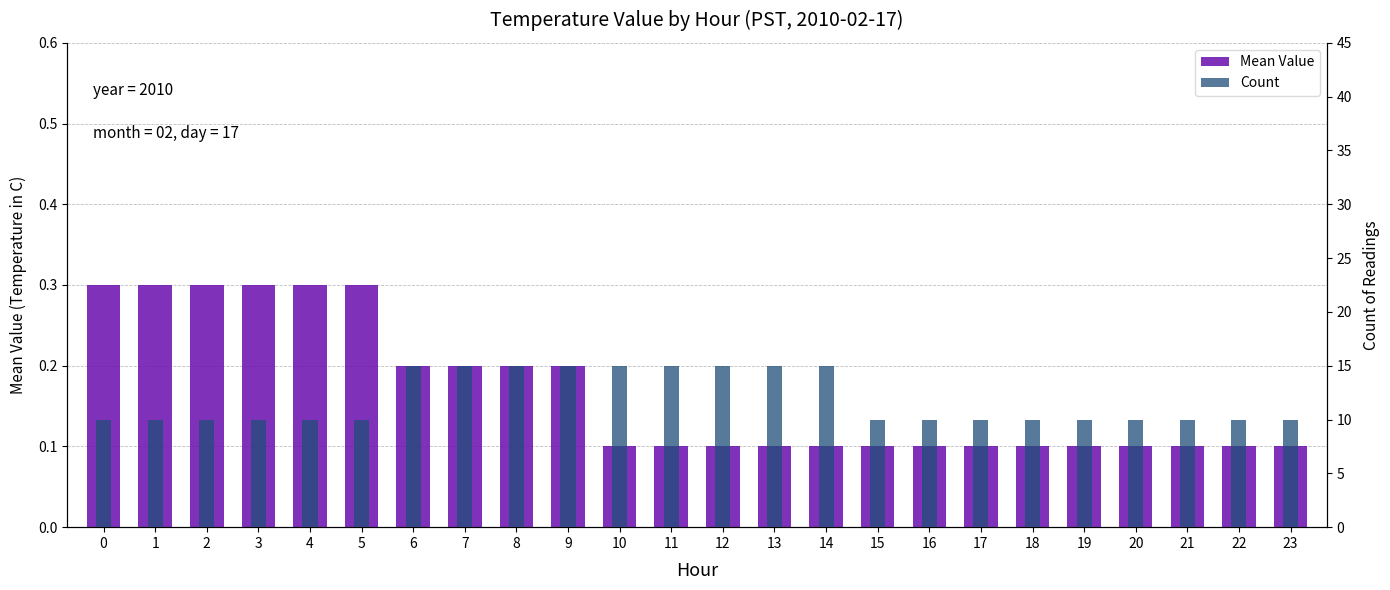

Rank the categories by Count value from highest to lowest.

6, 7, 8, 9, 10, 11, 12, 13, 14, 0, 1, 2, 3, 4, 5, 15, 16, 17, 18, 19, 20, 21, 22, 23